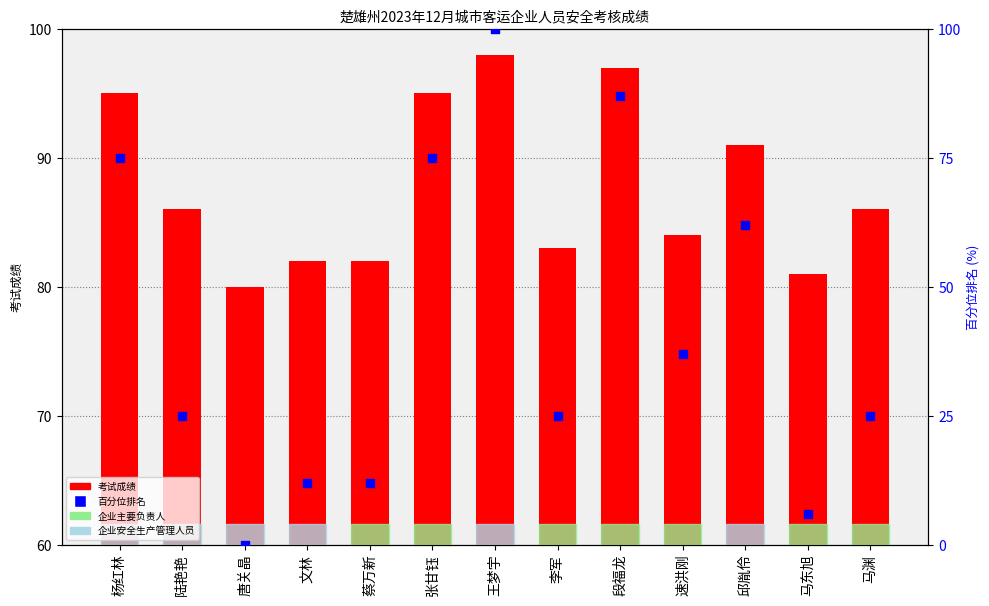

Which series has the widest spread of Y values?

百分位排名